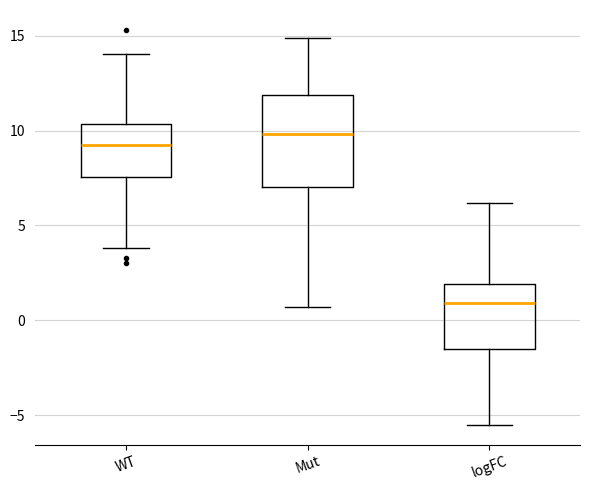

Where is the lower edge of the box for WT on the y-axis? The values are not printed on the chart, so give them approximately, as read against the axis.

7.5